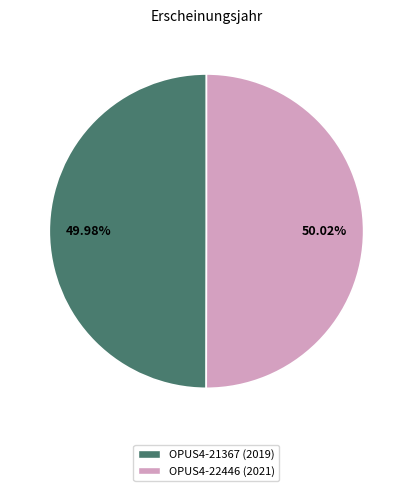

Does any single category account for the majority?

Yes